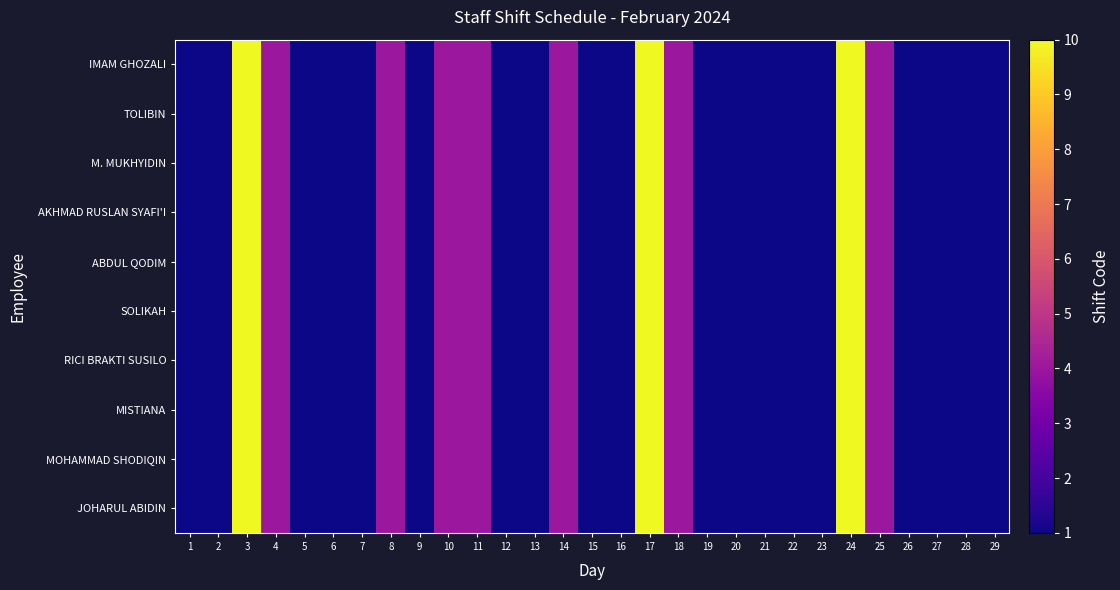

How many categories are shown in the chart?

29